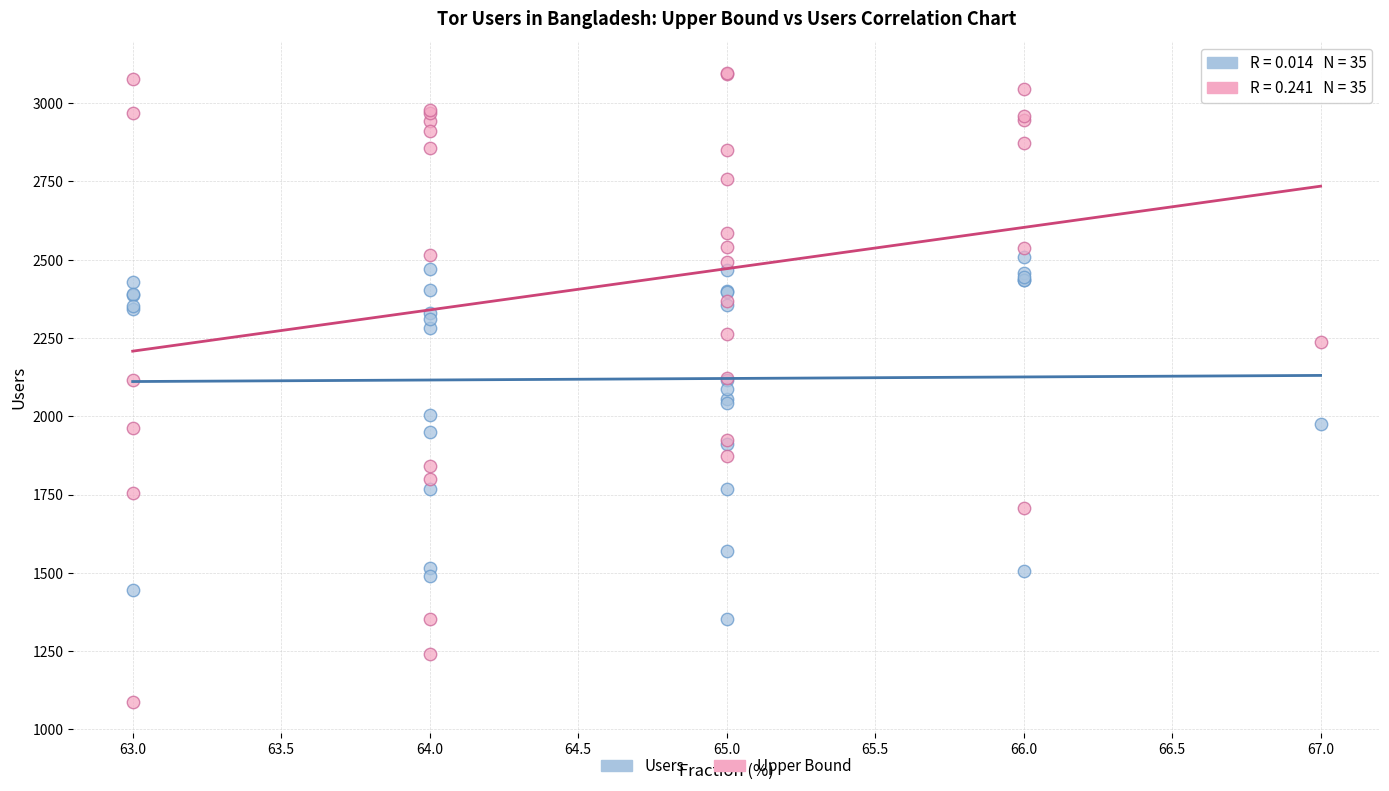

Which series contains the lowest Y value?

Upper Bound